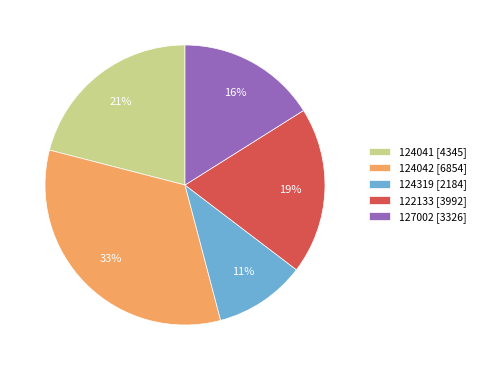

Combined, do 127002 [3326] and 124042 [6854] account for over 50%?

No